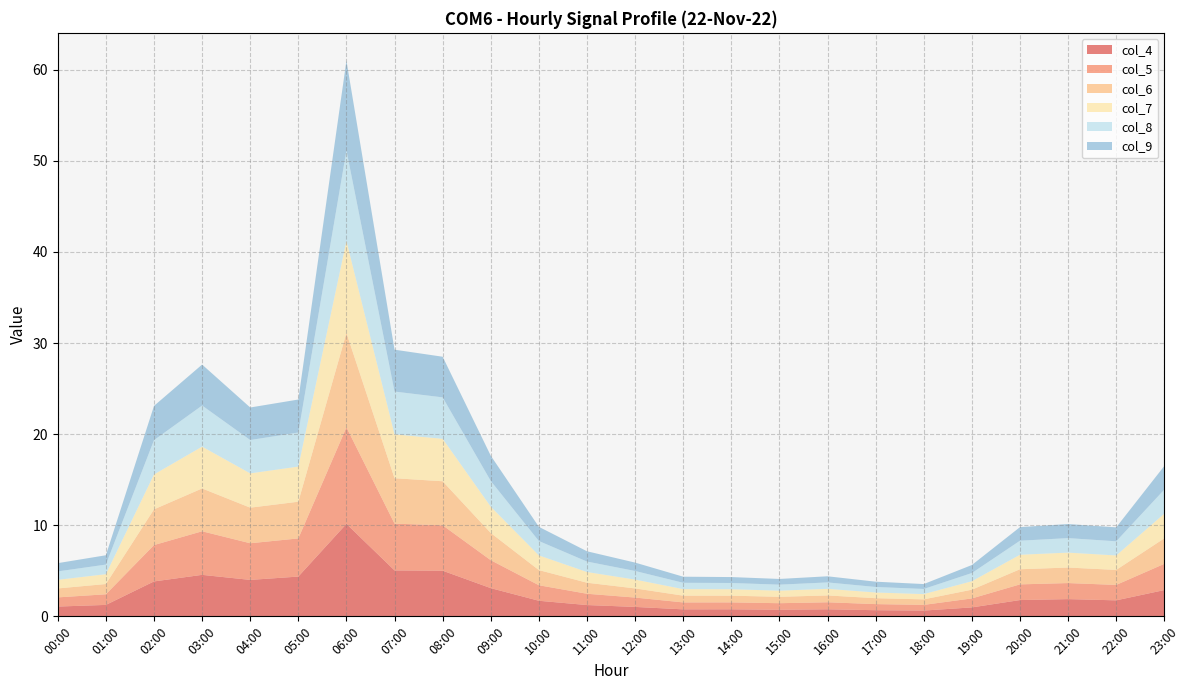

Reading right to left, list all the values displayed in this chart.

col_4: 2.9	1.8	1.9	1.8	1.0	0.6	0.7	0.8	0.7	0.8	0.8	1.0	1.2	1.7	3.1	5.0	5.0	10.1	4.4	4.0	4.6	3.8	1.3	1.1
col_5: 2.9	1.7	1.8	1.7	1.0	0.6	0.7	0.8	0.7	0.8	0.8	1.0	1.2	1.7	3.1	5.0	5.1	10.6	4.2	4.0	4.8	4.0	1.2	1.0
col_6: 2.8	1.6	1.7	1.7	1.0	0.6	0.6	0.8	0.7	0.7	0.7	1.0	1.2	1.7	3.0	4.8	5.0	10.4	4.0	3.9	4.7	3.9	1.1	1.0
col_7: 2.7	1.6	1.6	1.6	0.9	0.6	0.6	0.7	0.7	0.7	0.7	1.0	1.2	1.6	2.9	4.7	4.8	10.1	3.9	3.8	4.6	3.8	1.1	0.9
col_8: 2.6	1.6	1.6	1.5	0.9	0.6	0.6	0.7	0.7	0.7	0.7	0.9	1.1	1.6	2.8	4.5	4.7	9.9	3.7	3.7	4.5	3.8	1.1	0.9
col_9: 2.6	1.5	1.5	1.5	0.9	0.5	0.6	0.7	0.6	0.7	0.7	0.9	1.1	1.6	2.8	4.5	4.6	9.9	3.6	3.6	4.5	3.8	1.0	0.9